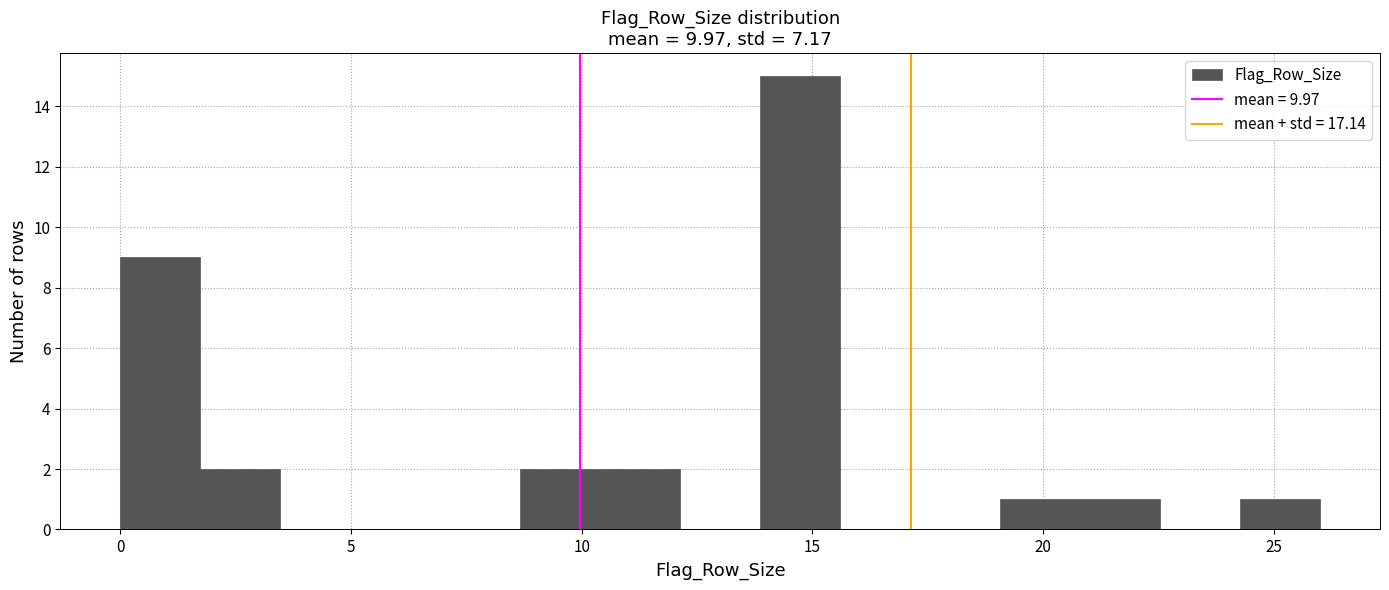

Read against the x-axis, roughly where is the centre of the tallest bar?

14.5